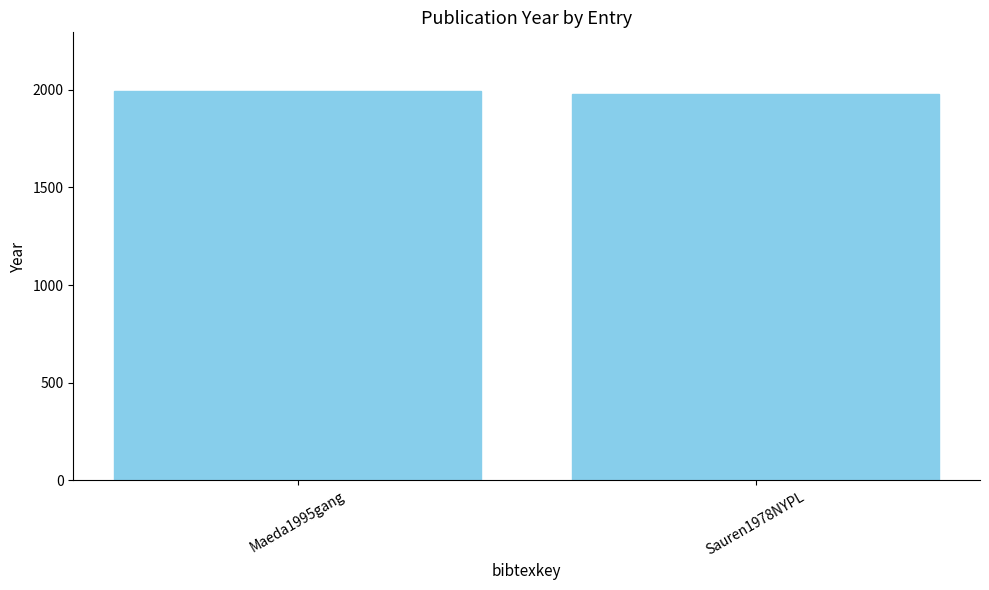

Reading left to right, extract all data points from this chart.

Maeda1995gang=1995	Sauren1978NYPL=1978